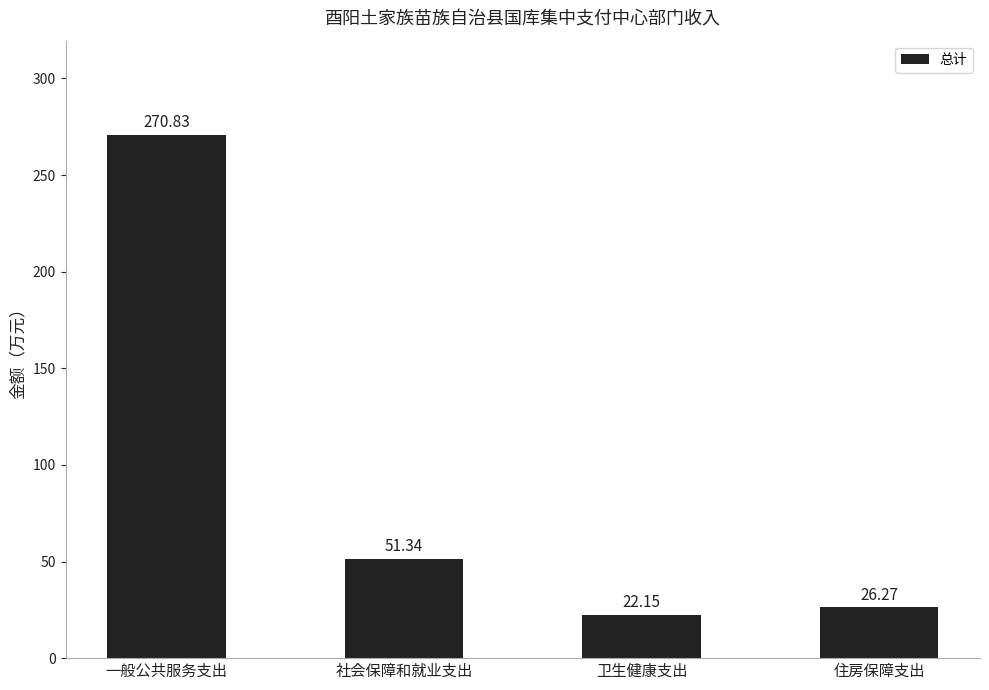

What is the ratio of the value at 一般公共服务支出 to the value at 卫生健康支出?

12.2